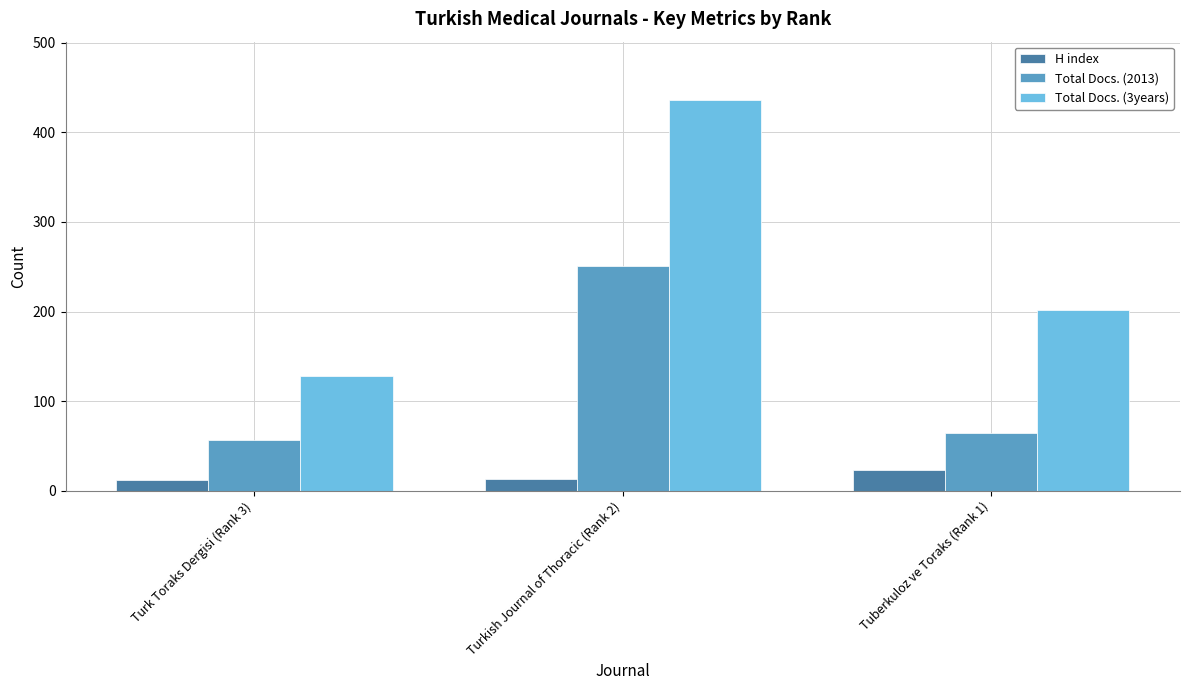

What is the spread (max minus min) of values at Turk Toraks Dergisi (Rank 3)?

116